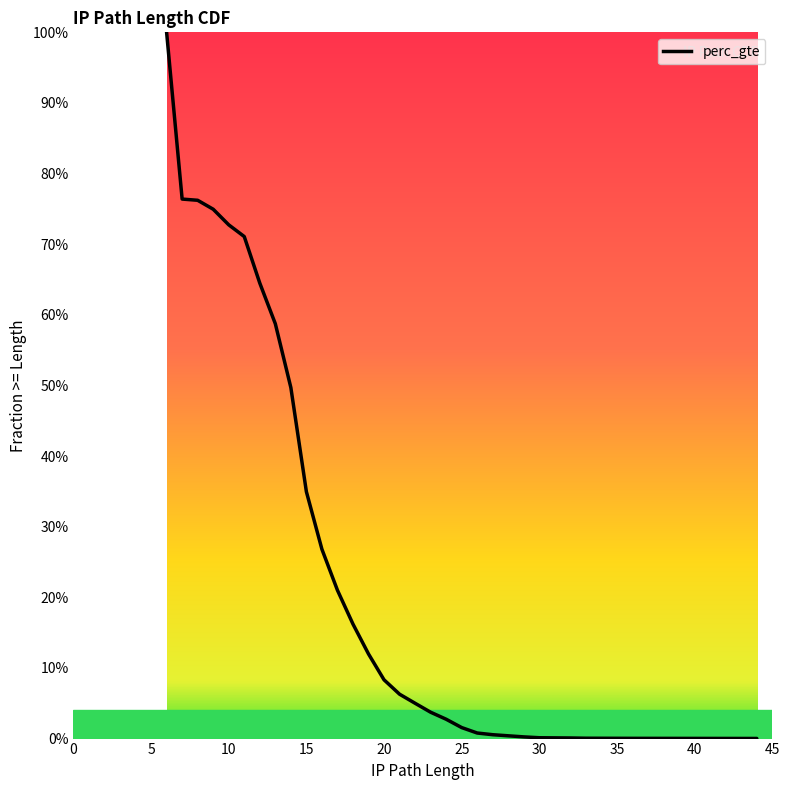

How many data points are above 0?

30